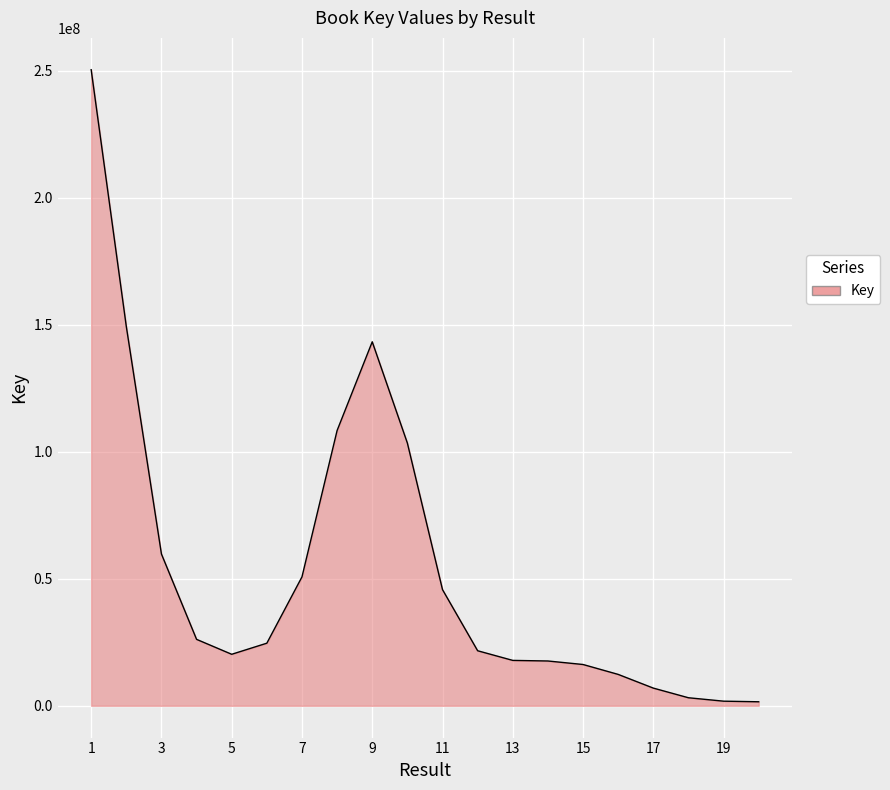

What is the maximum value shown in the chart?

250482627.6